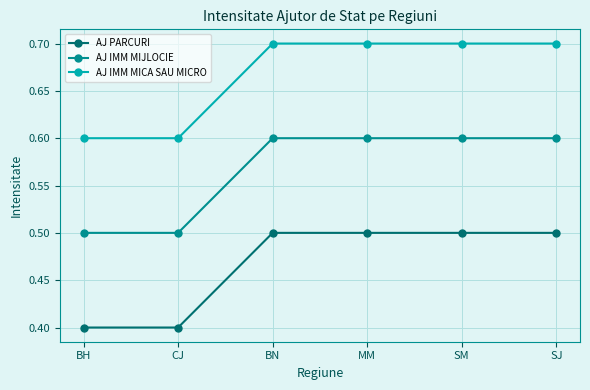

Which series has the largest total across all categories?

AJ IMM MICA SAU MICRO